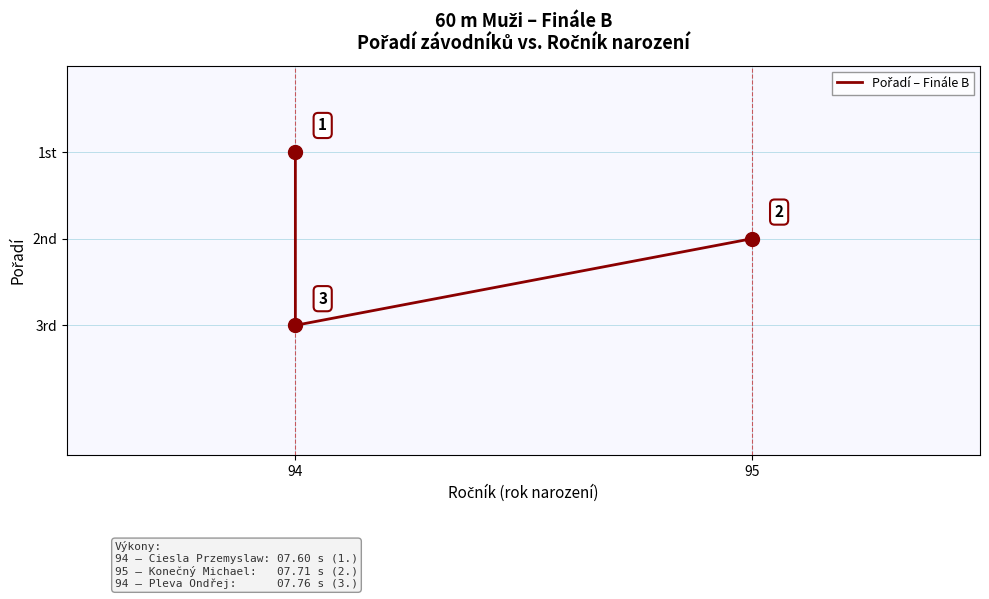

Which has a higher value, 94 or 94?

94